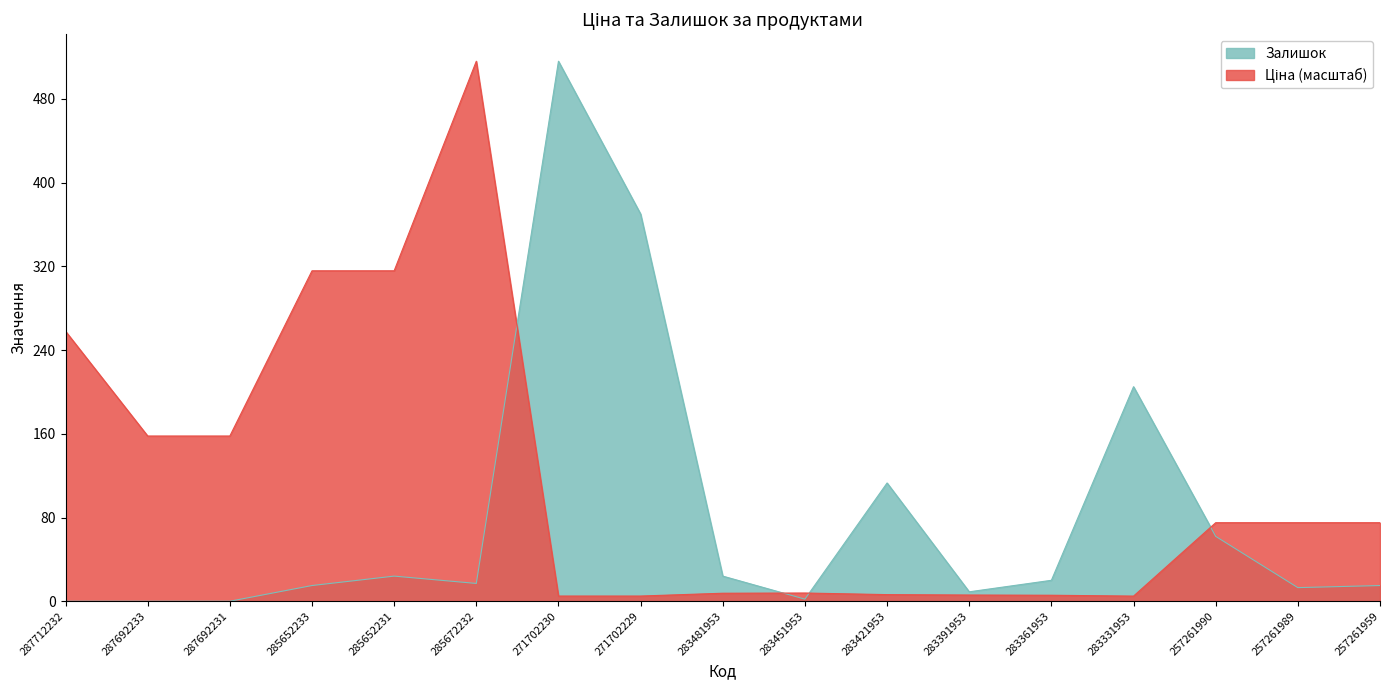

Reading left to right, transcribe all the data shown in this chart.

Ціна: 258.0	157.9	157.9	315.8	315.8	516.0	5.0	5.0	7.6	7.8	6.3	5.9	5.7	4.9	75.0	75.0	75.0
Залишок: 0.0	0.0	0.0	15.0	24.0	17.0	516.0	370.0	24.0	2.0	113.0	9.0	20.0	205.0	62.0	13.0	15.0